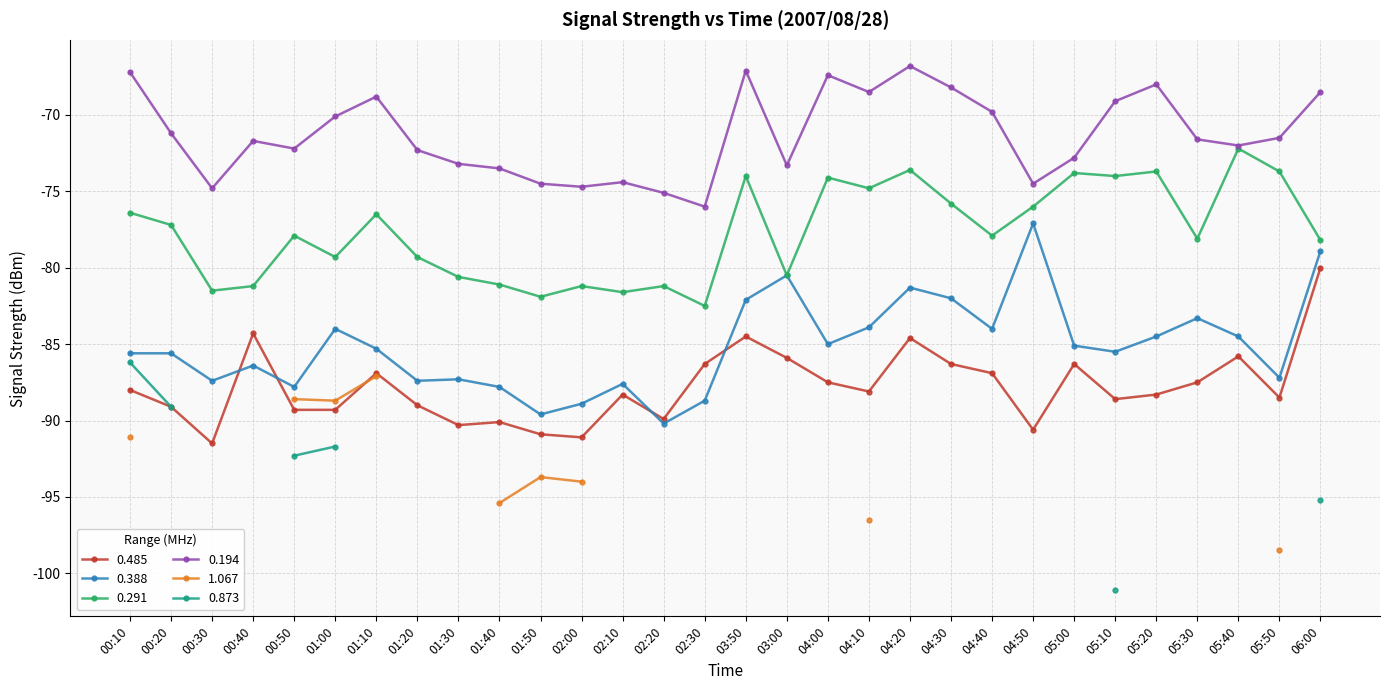

Which series has the largest total across all categories?

0.194